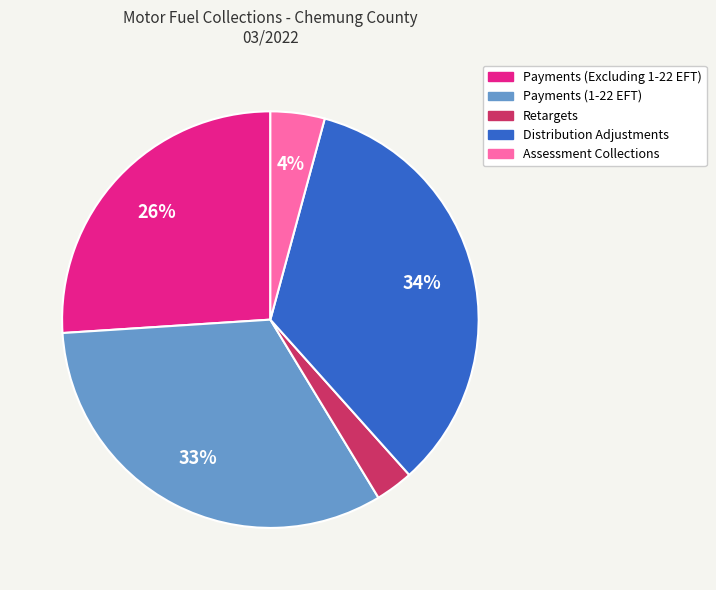

What is the smallest slice in the pie chart?

Retargets